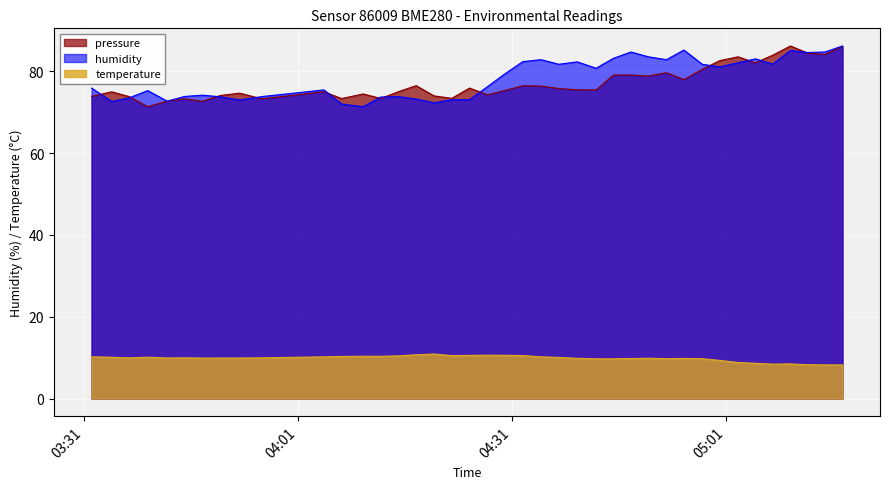

What is the minimum value for temperature?

8.2